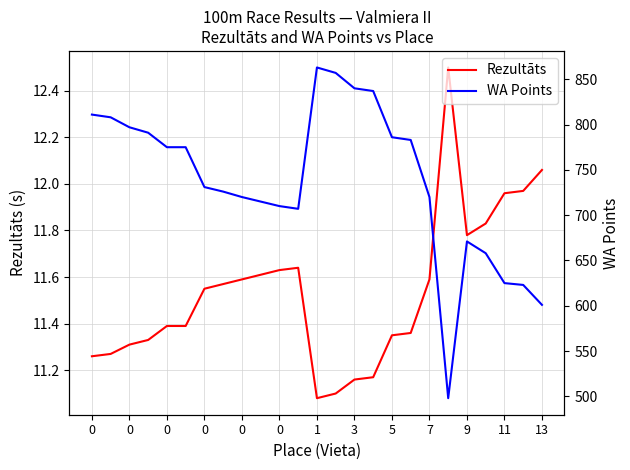

At which category does WA Points reach its first local valley?

11